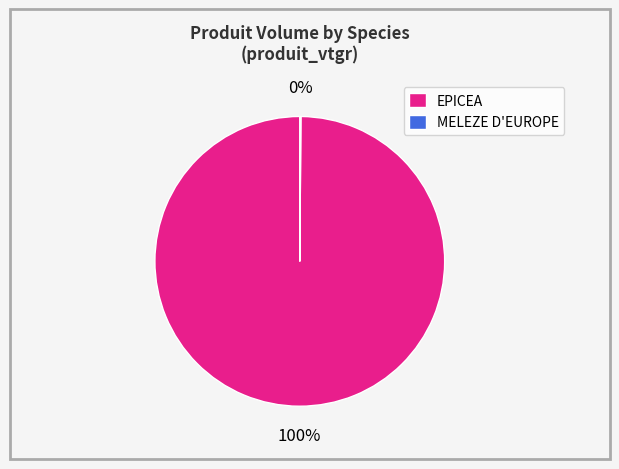

Is it true that EPICEA is 89% of the pie?

False